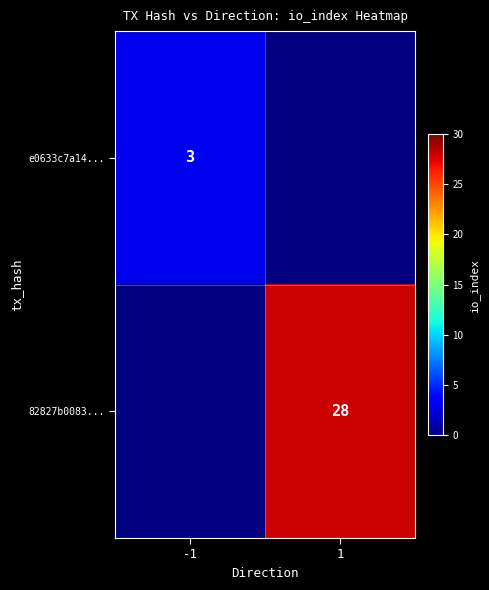

Is it true that 82827b0083... equals 9 at 1?

False